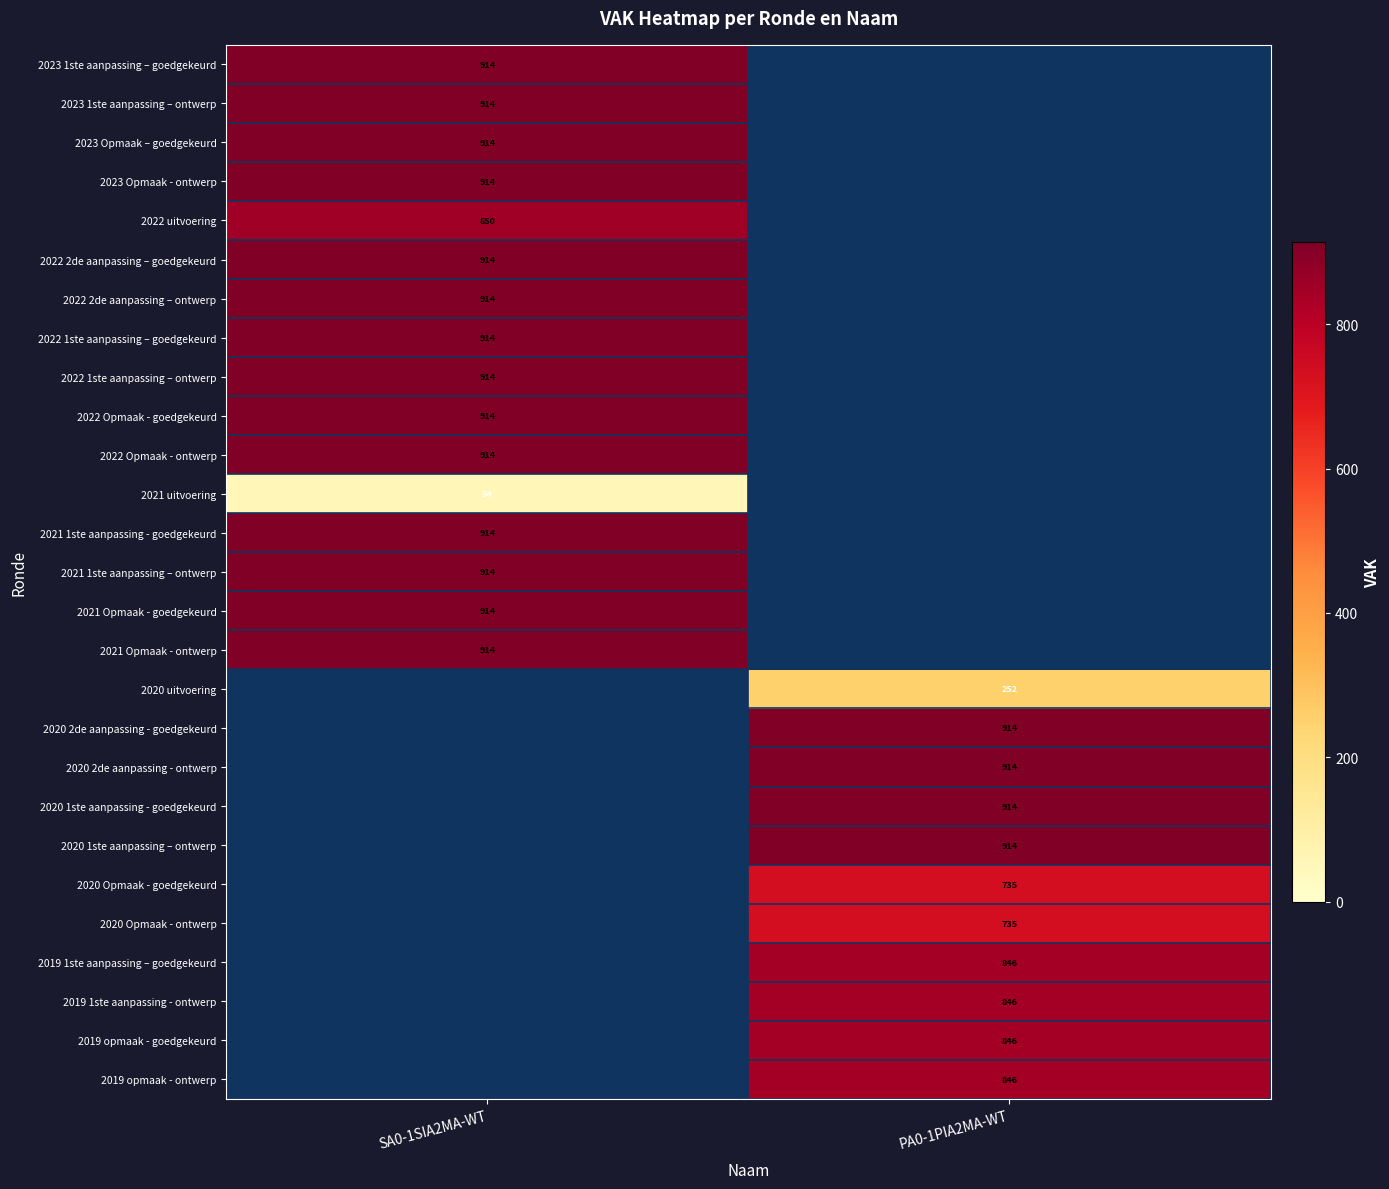

The 2019 1ste aanpassing – goedgekeurd series shows 275 at PA0-1PIA2MA-WT. True or false?

False